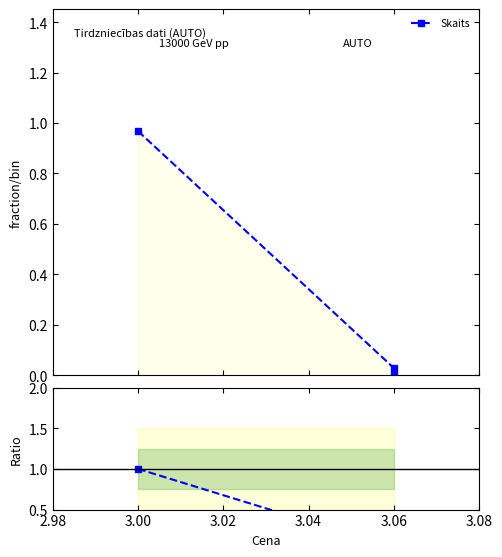

What is the sum of the values at 3.00 and 3.06?

1.0